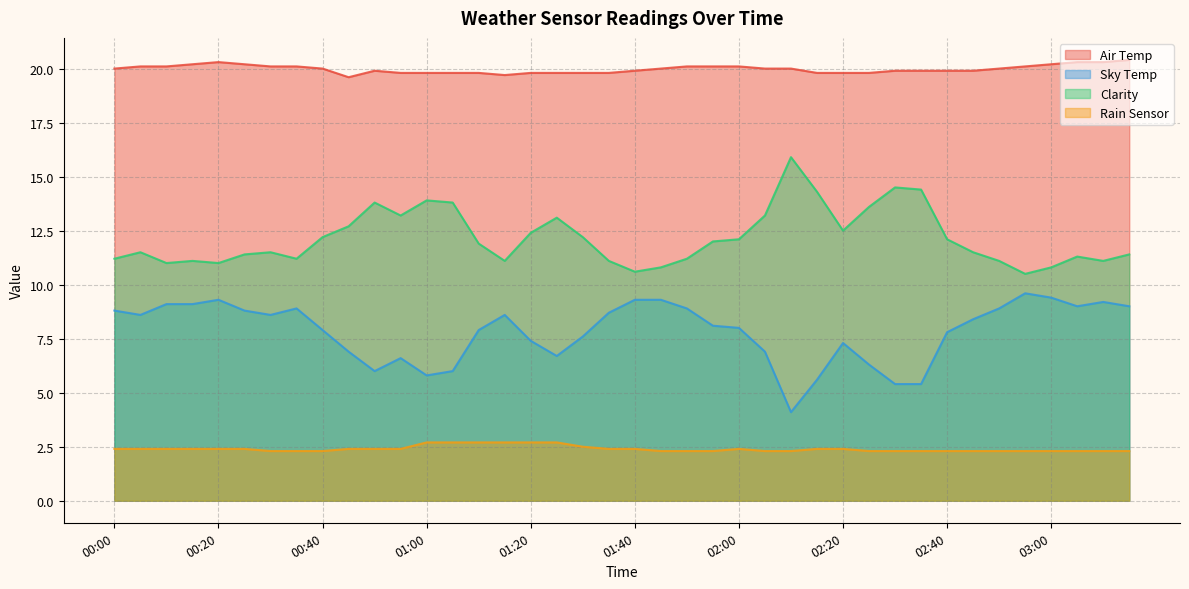

What is the total value across all series at 00:20?

43.0